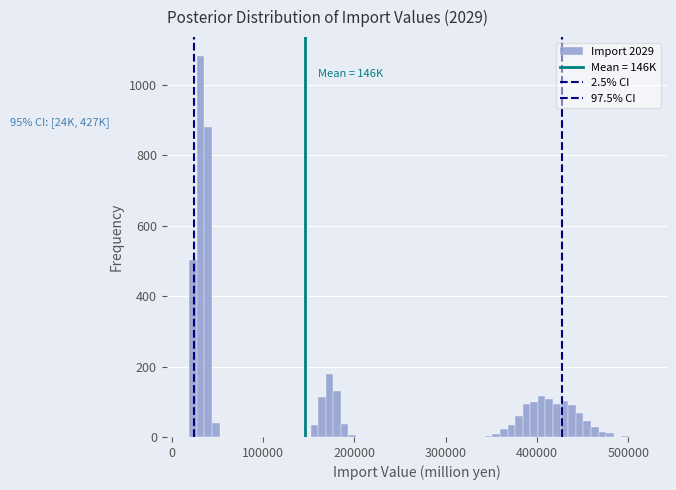

Read against the x-axis, roughly where is the centre of the tallest bar?

30000